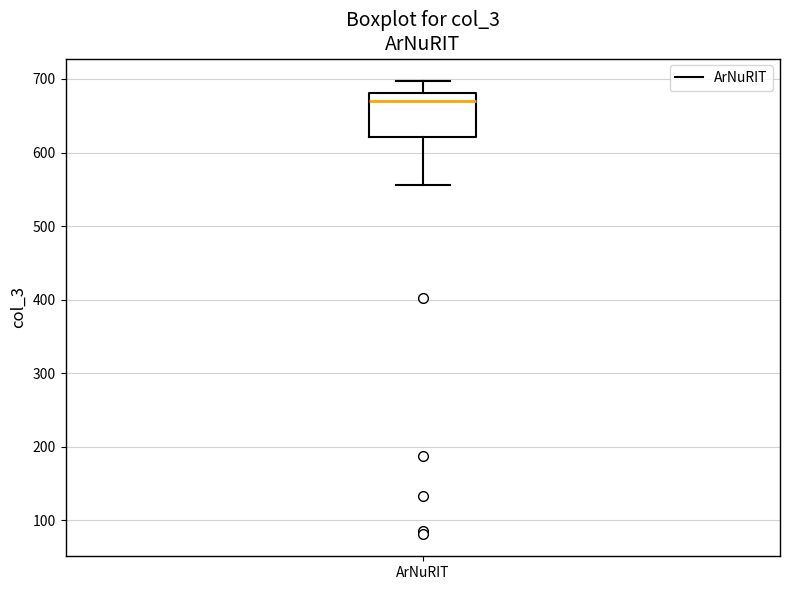

Where does the upper whisker of the box for ArNuRIT end on the y-axis? The values are not printed on the chart, so give them approximately, as read against the axis.

700